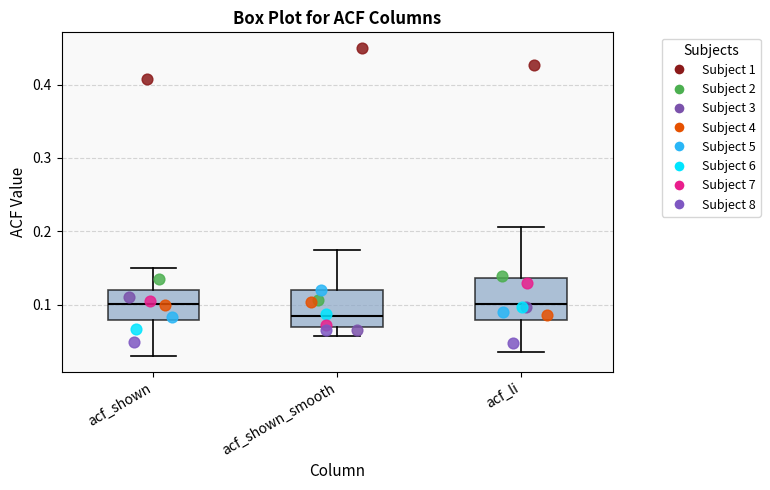

Reading left to right, transcribe this box plot: for each box, give where its median line is, the range the box spans, and where its two whiskers end, as read against the y-axis. The values are not printed on the chart, so give them approximately, as read against the axis.

acf_shown: median 0.10, box 0.08 to 0.12, whiskers 0.03 to 0.15
acf_shown_smooth: median 0.09, box 0.07 to 0.12, whiskers 0.06 to 0.17
acf_li: median 0.10, box 0.08 to 0.14, whiskers 0.04 to 0.21